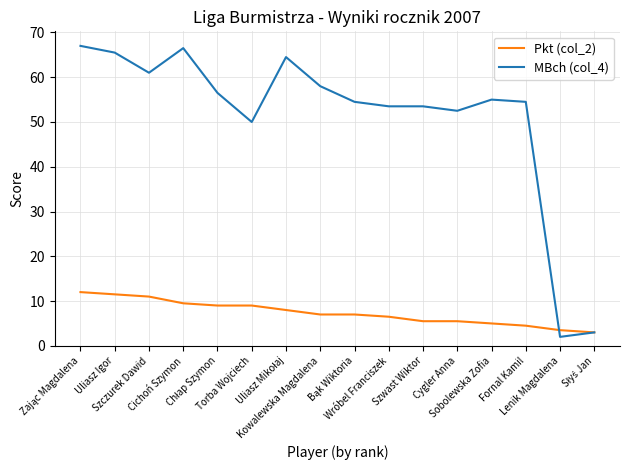

How many lines are shown in the chart?

2